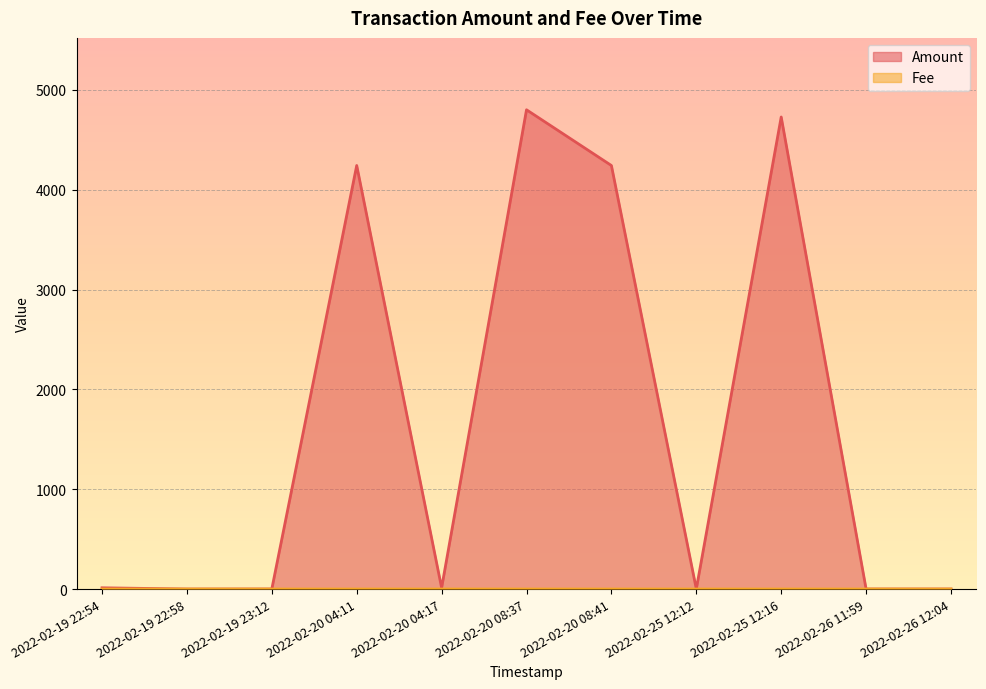

What are all the series names shown in the legend?

Amount, Fee